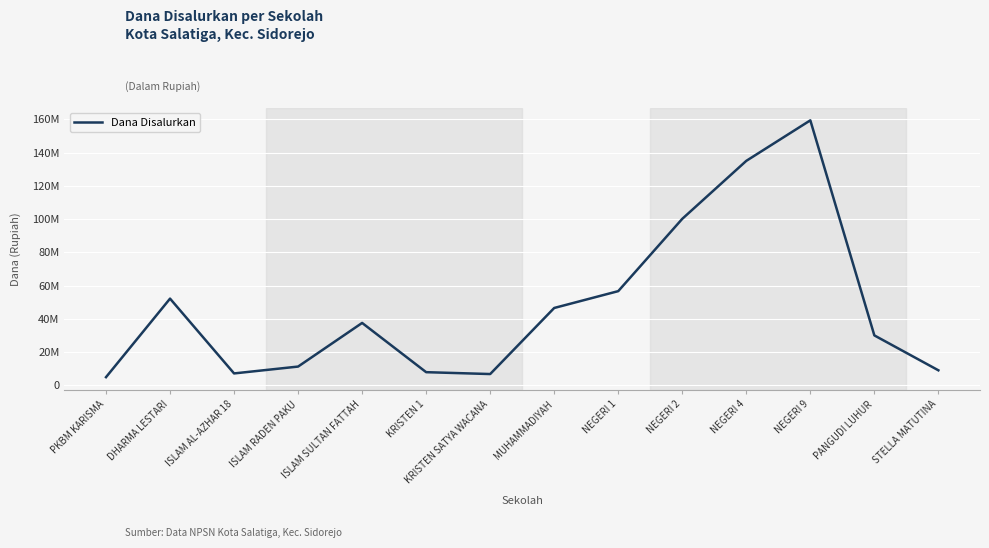

How many interior local peaks (higher than both neighbors) does the data have?

3